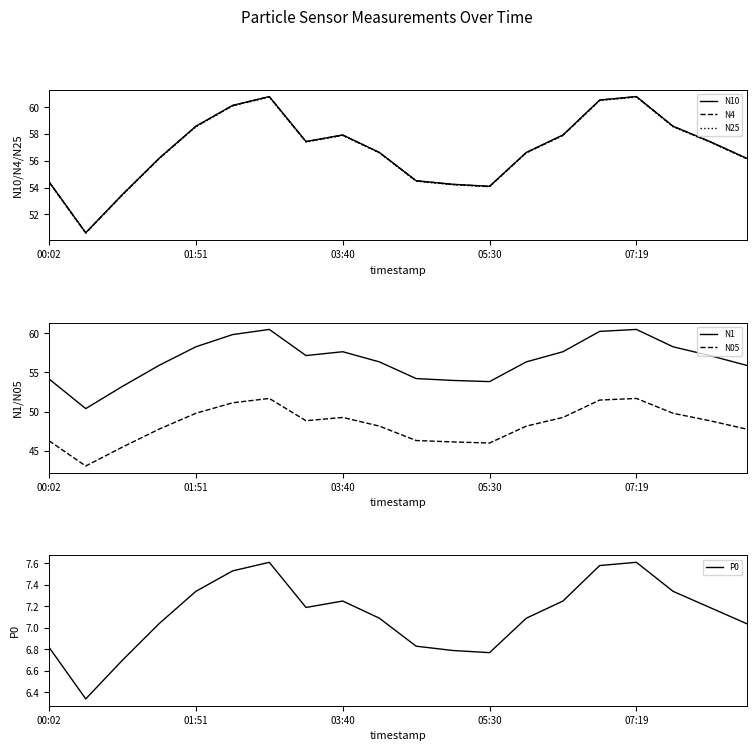

How many lines are shown in the chart?

6